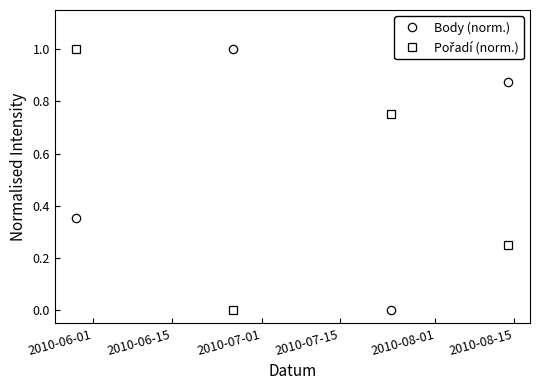

How many interior local valleys does the Body (norm.) series have?

1